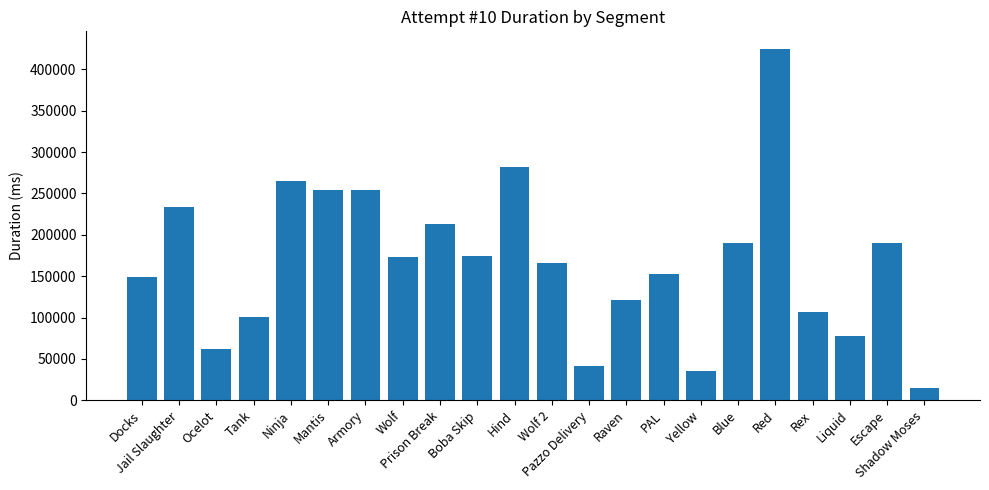

At which label is the value closest to 219627?

Prison Break